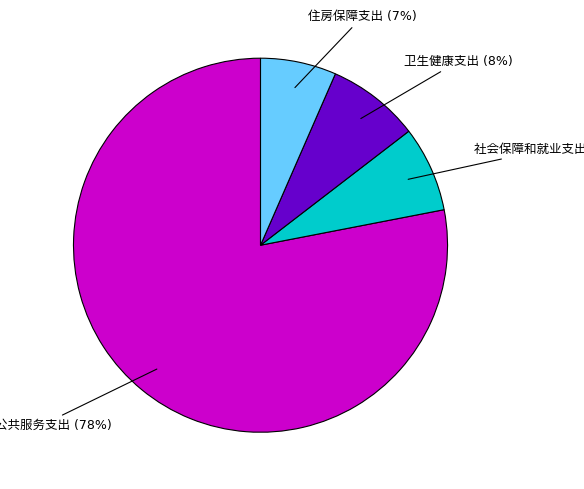

Is there a majority slice in this chart?

Yes